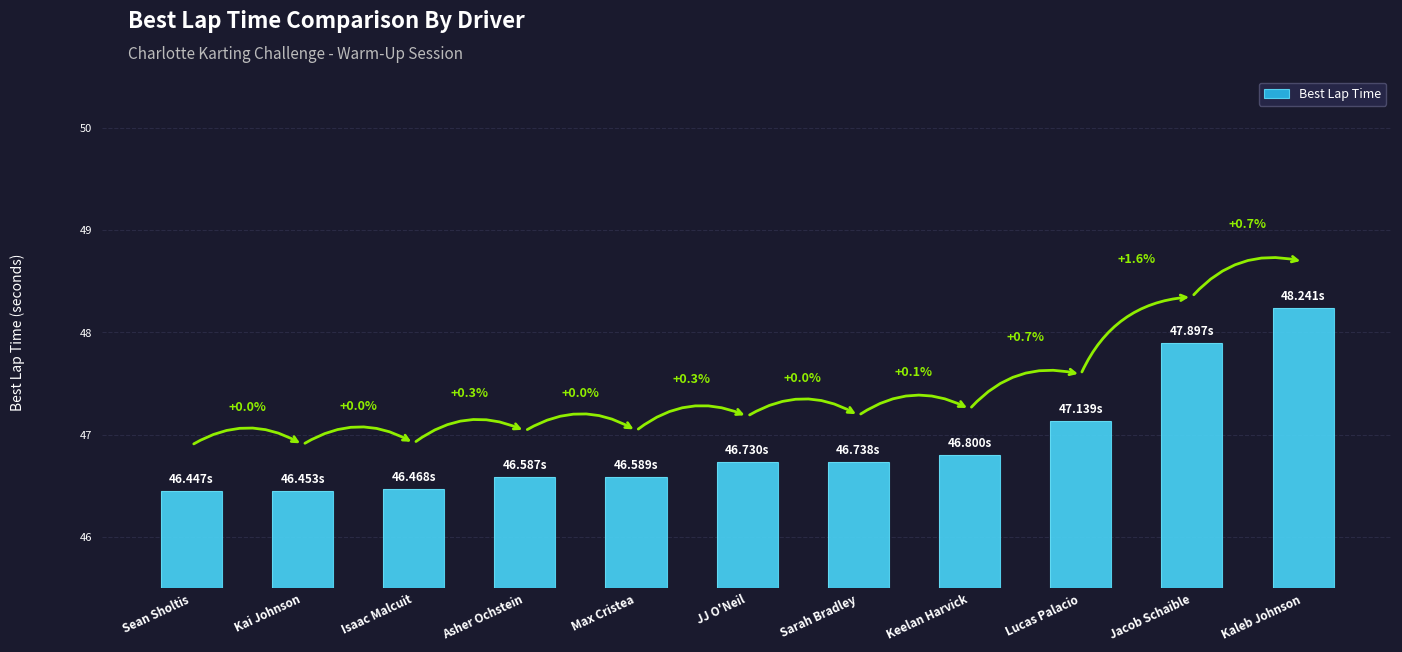

What is the sum of the values at JJ O'Neil and Jacob Schaible?

94.6